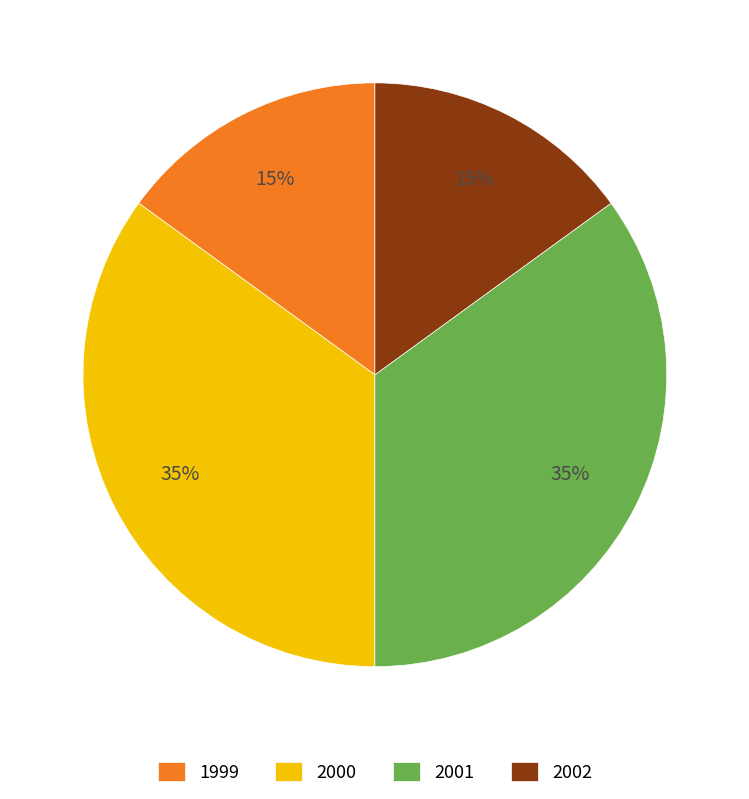

Is it true that 2002 is 4% of the pie?

False